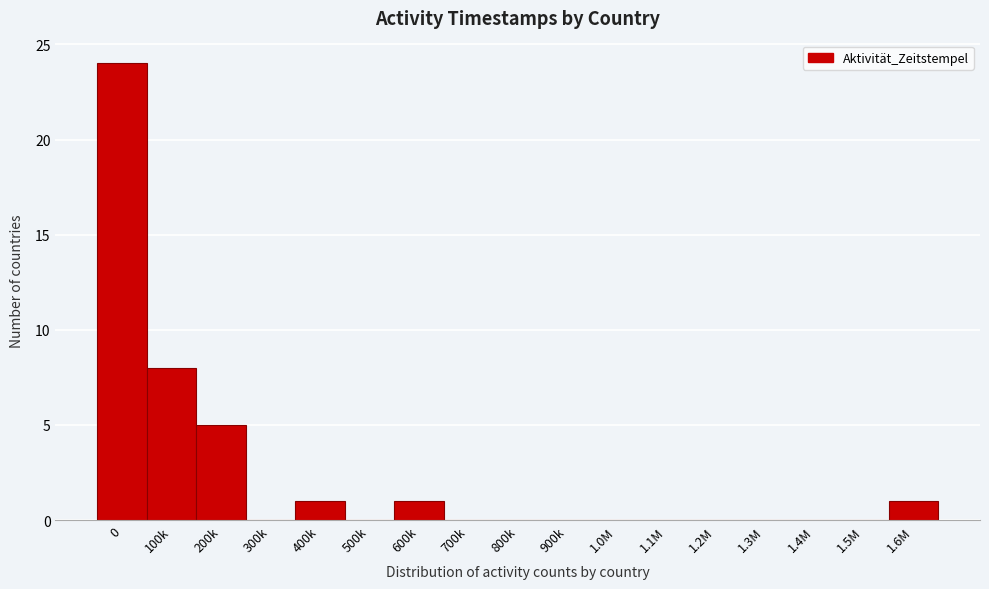

Reading left to right, list all the values displayed in this chart.

0=24	100k=8	200k=5	300k=0	400k=1	500k=0	600k=1	700k=0	800k=0	900k=0	1.0M=0	1.1M=0	1.2M=0	1.3M=0	1.4M=0	1.5M=0	1.6M=1